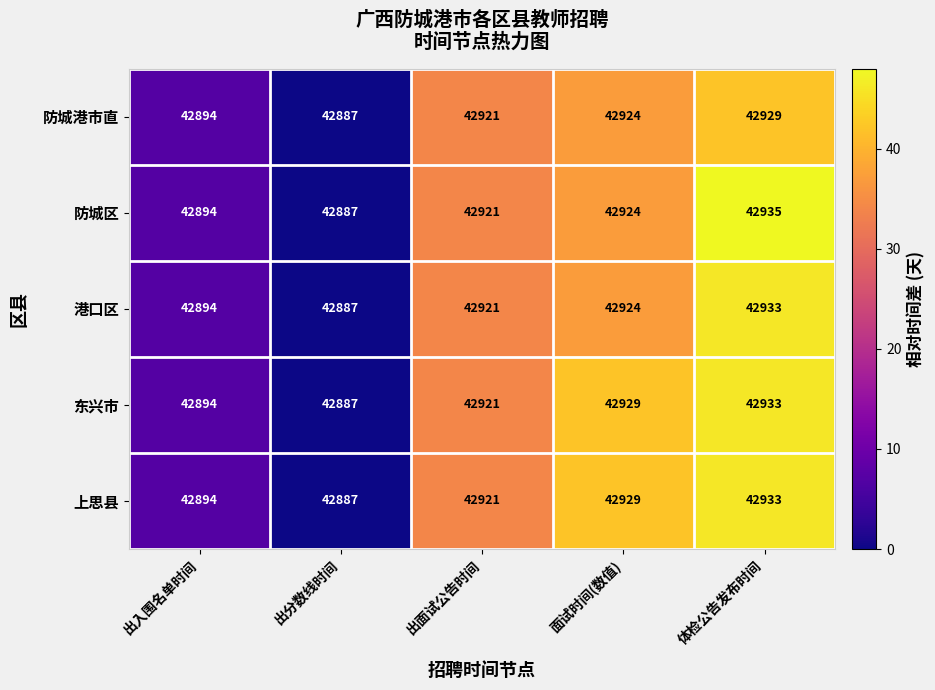

What is the average value of the 东兴市 series?

42913